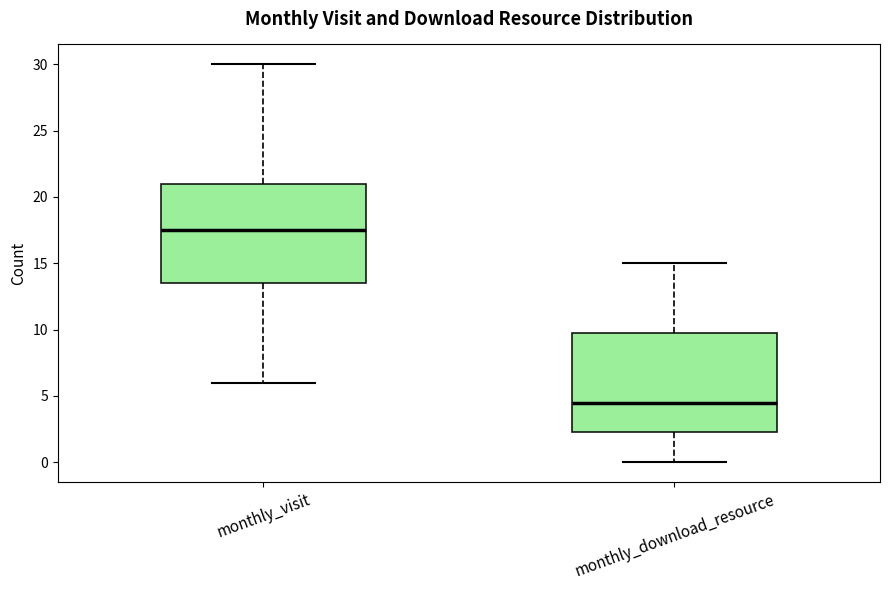

Where does the median line of the box for monthly_download_resource sit on the y-axis? The values are not printed on the chart, so give them approximately, as read against the axis.

4.5